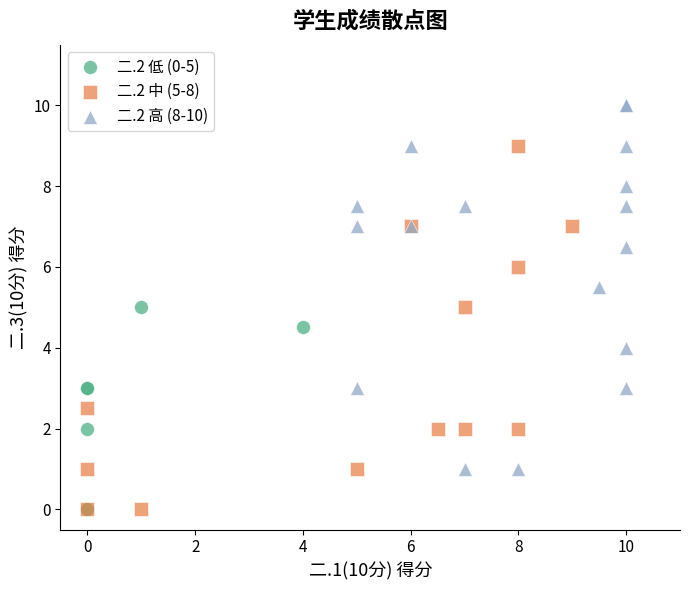

Which series reaches the maximum Y coordinate?

二.2 高 (8-10)